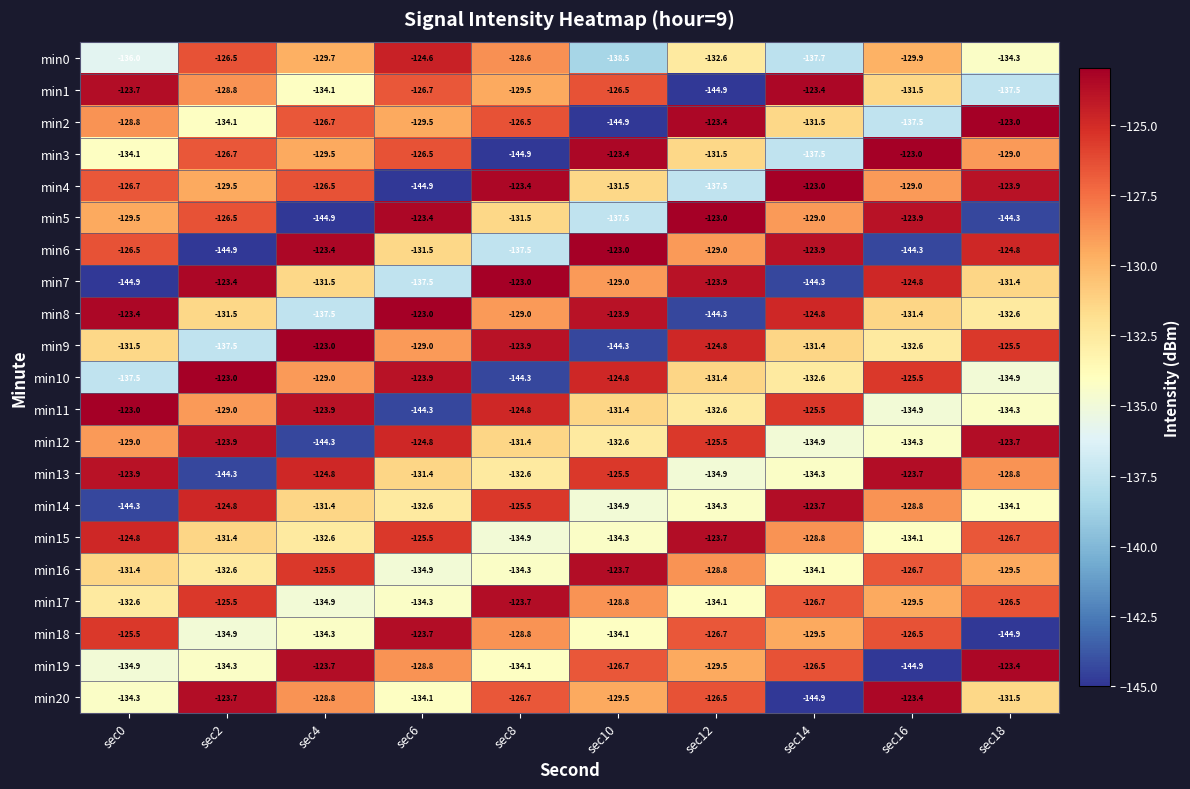

Which series changed the most between sec6 and sec12?

min8